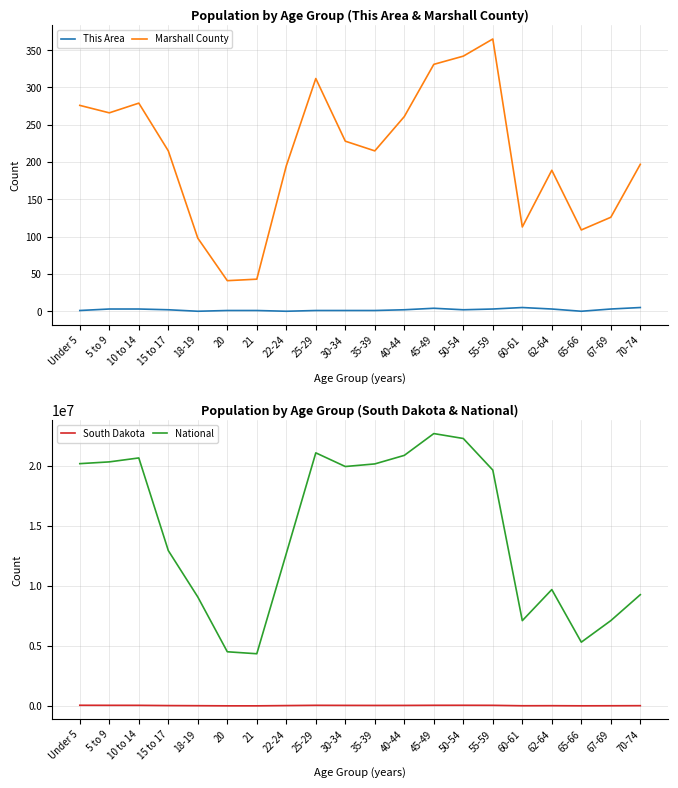

What is the value of the South Dakota point at the 2nd from the left?

55531